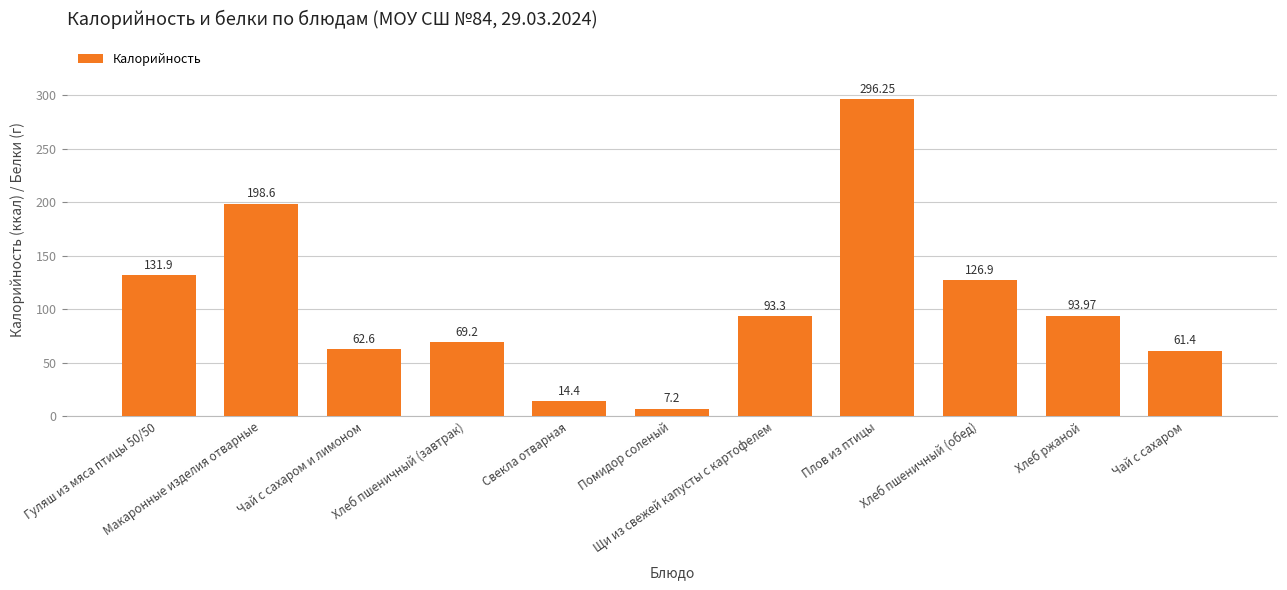

Rank the categories by value from highest to lowest.

Плов из птицы, Макаронные изделия отварные, Гуляш из мяса птицы 50/50, Хлеб пшеничный (обед), Хлеб ржаной, Щи из свежей капусты с картофелем, Хлеб пшеничный (завтрак), Чай с сахаром и лимоном, Чай с сахаром, Свекла отварная, Помидор соленый